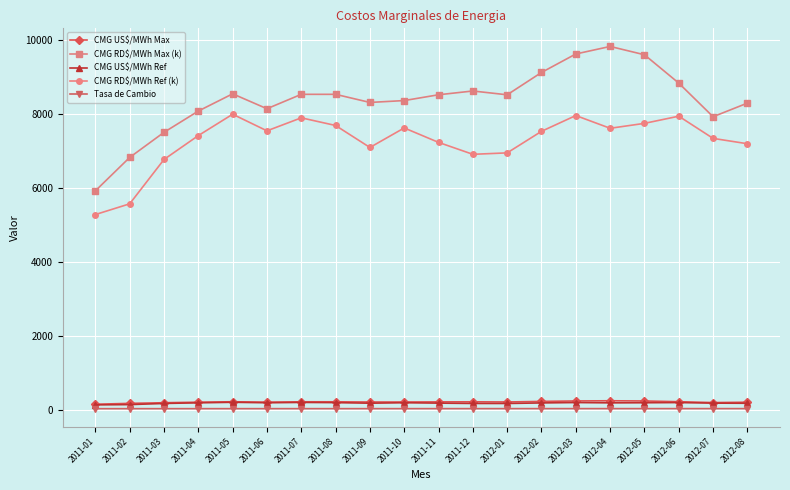

Which series has the largest range (max minus min)?

CMG RD$/MWh Max (k)